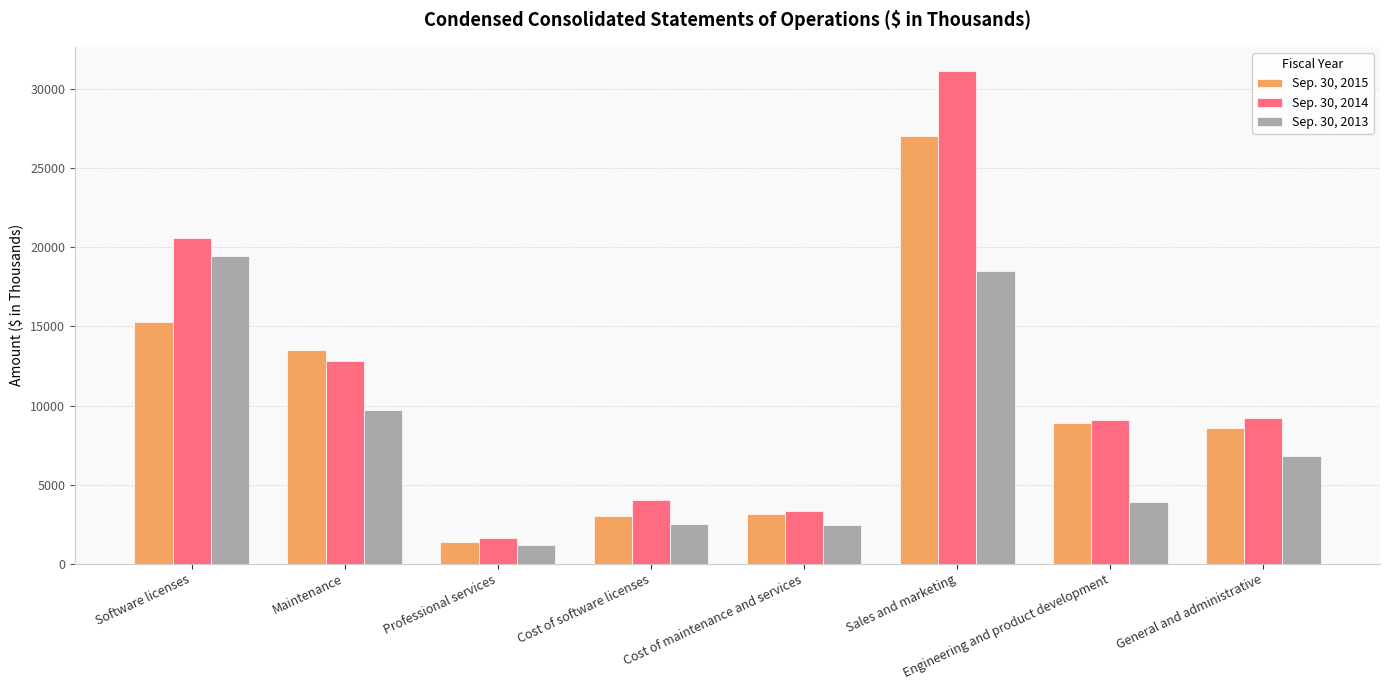

The Sep. 30, 2014 series shows 12845 at Maintenance. True or false?

True